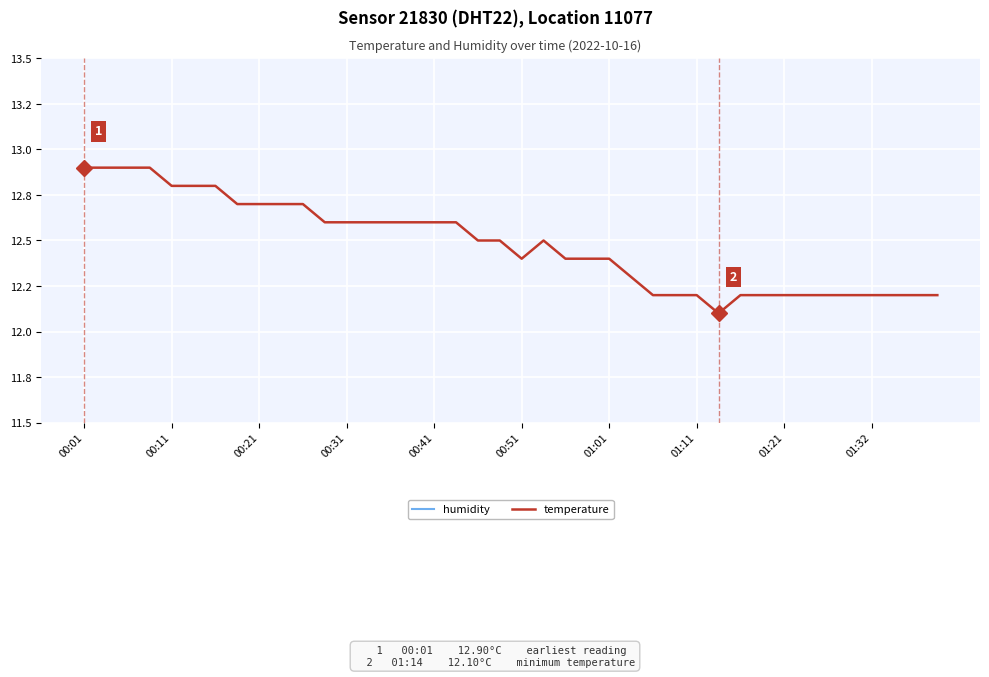

Reading left to right, what are all the values shown in this chart?

humidity: 99.9	99.9	99.9	99.9	99.9	99.9	99.9	99.9	99.9	99.9	99.9	99.9	99.9	99.9	99.9	99.9	99.9	99.9	99.9	99.9	99.9	99.9	99.9	99.9	99.9	99.9	99.9	99.9	99.9	99.9	99.9	99.9	99.9	99.9	99.9	99.9	99.9	99.9	99.9	99.9
temperature: 12.9	12.9	12.9	12.9	12.8	12.8	12.8	12.7	12.7	12.7	12.7	12.6	12.6	12.6	12.6	12.6	12.6	12.6	12.5	12.5	12.4	12.5	12.4	12.4	12.4	12.3	12.2	12.2	12.2	12.1	12.2	12.2	12.2	12.2	12.2	12.2	12.2	12.2	12.2	12.2